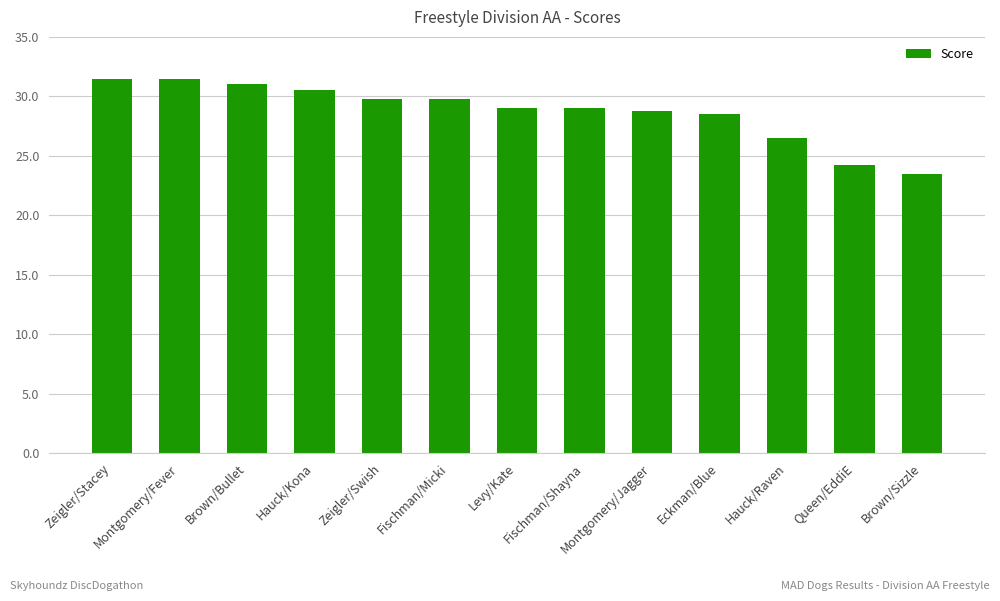

What is the difference between the second highest and minimum values?

8.0